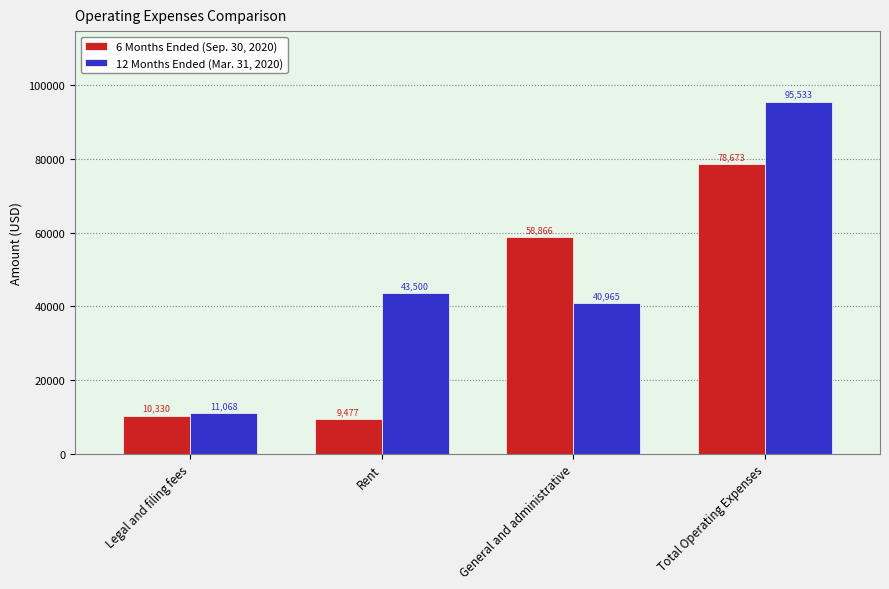

Which series has the widest spread of values?

12 Months Ended (Mar. 31, 2020)